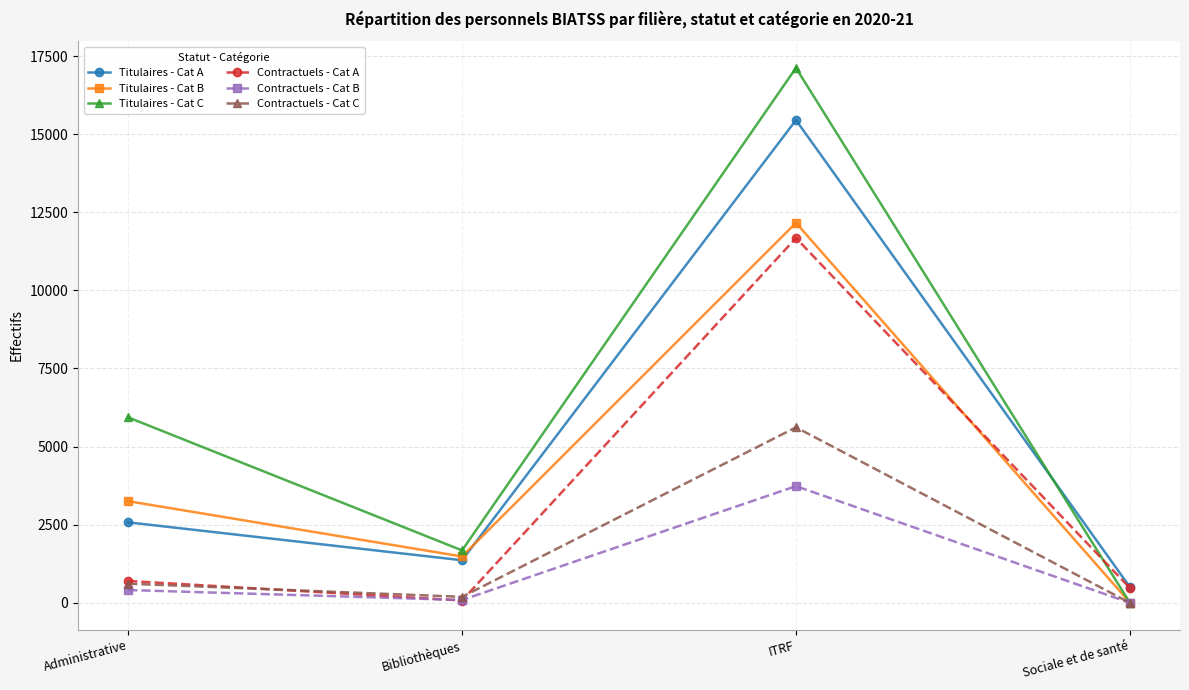

What is the highest value of the Titulaires - Cat A series?

15450